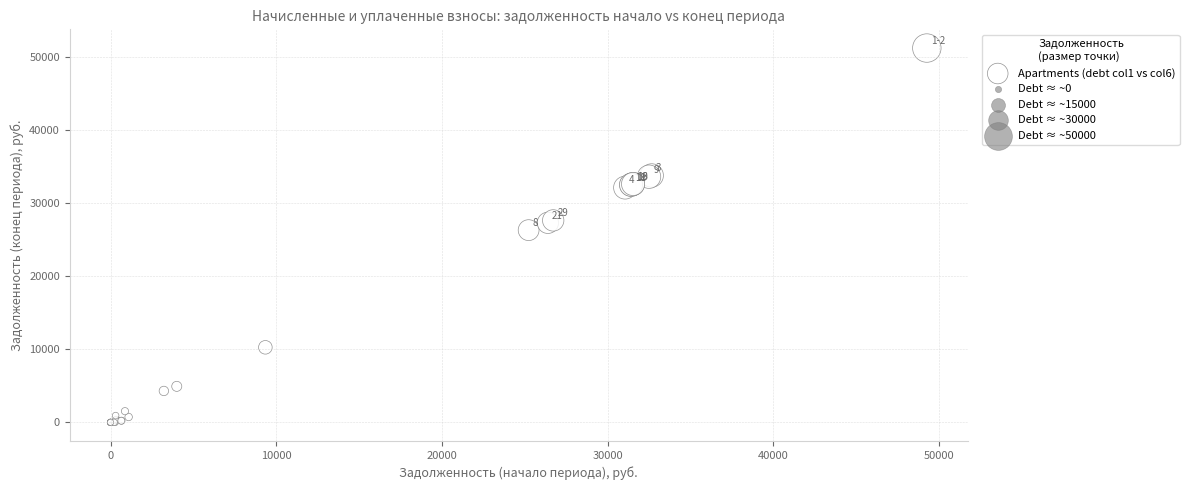

What Y value in the scatter plot is closest to 25601?

26293.0